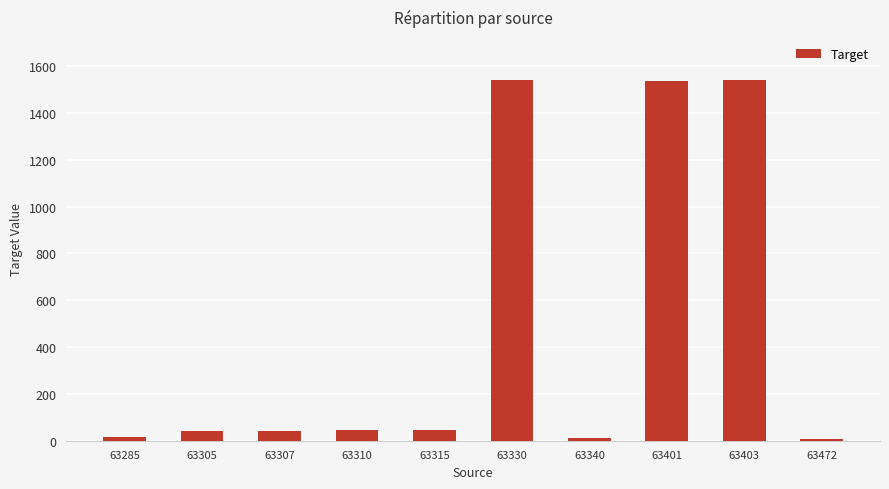

At which label is the value closest to 773?

63315